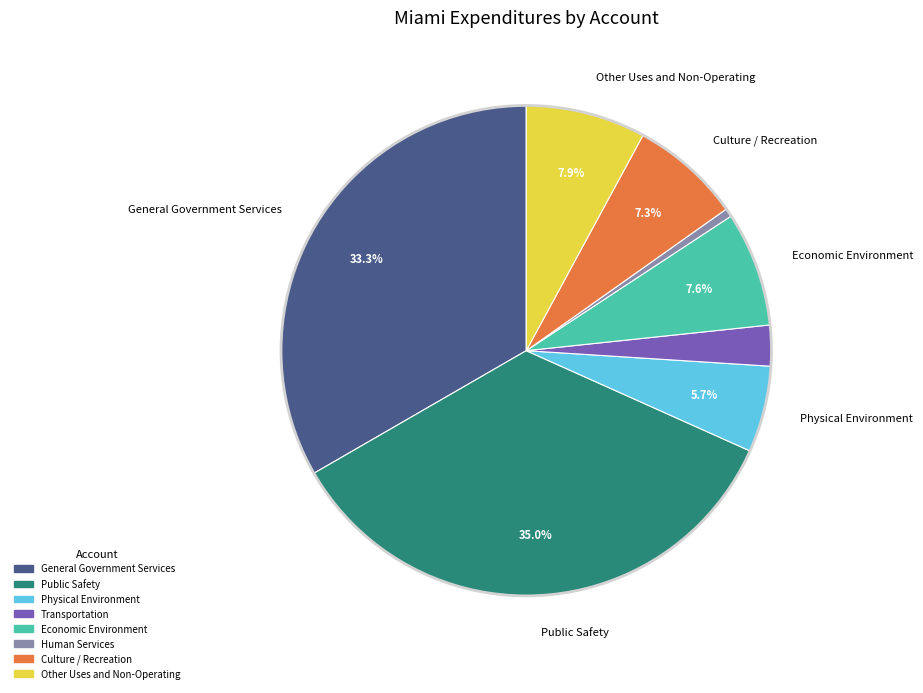

What is the largest slice in the pie chart?

Public Safety